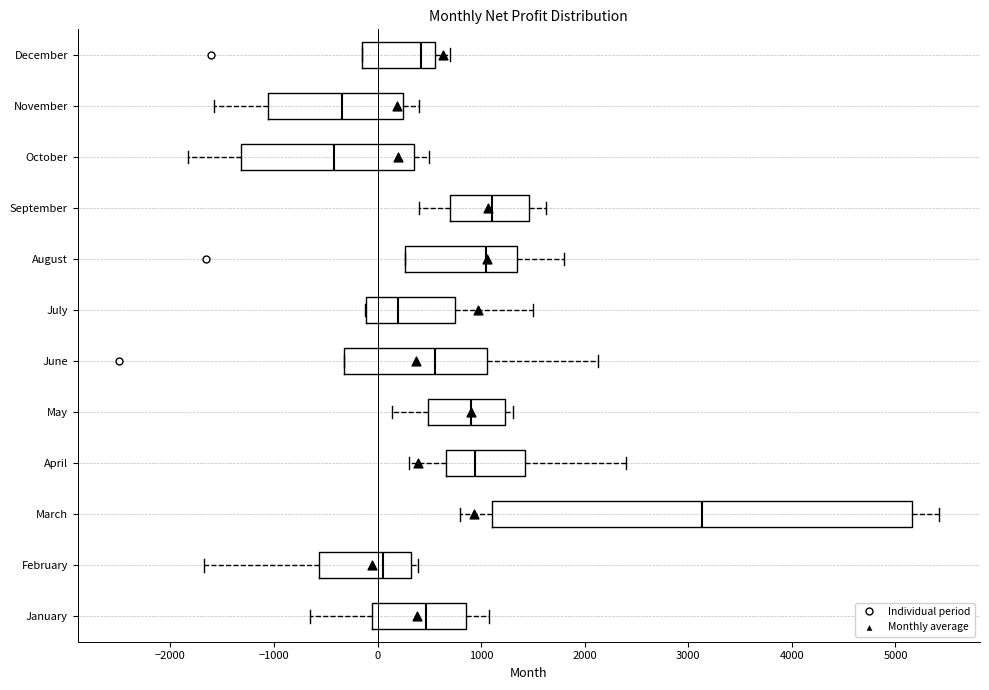

Reading bottom to top, read every box against the x-axis: the position of its median line, the range the box covers, and the ends of its whiskers. The values are not printed on the chart, so give them approximately, as read against the axis.

January: median 500, box 0 to 900, whiskers -600 to 1100
February: median 100, box -600 to 300, whiskers -1700 to 400
March: median 3100, box 1100 to 5200, whiskers 800 to 5400
April: median 900, box 700 to 1400, whiskers 300 to 2400
May: median 900, box 500 to 1200, whiskers 100 to 1300
June: median 600, box -300 to 1100, whiskers -300 to 2100
July: median 200, box -100 to 800, whiskers -100 to 1500
August: median 1100, box 300 to 1400, whiskers 300 to 1800
September: median 1100, box 700 to 1500, whiskers 400 to 1600
October: median -400, box -1300 to 400, whiskers -1800 to 500
November: median -300, box -1100 to 300, whiskers -1600 to 400
December: median 400, box -200 to 600, whiskers -200 to 700